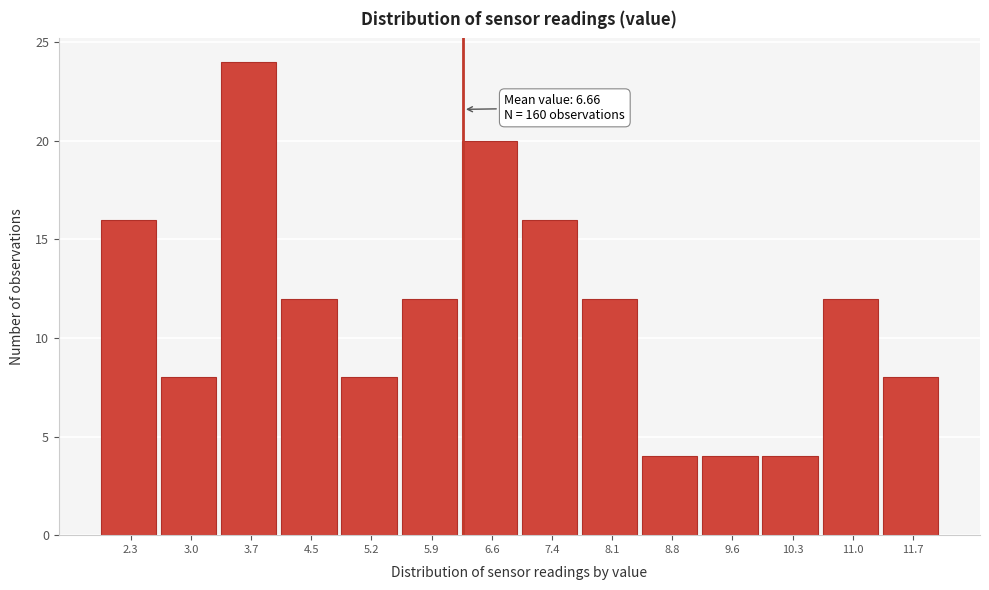

Reading right to left, what are all the values shown in this chart?

8	12	4	4	4	12	16	20	12	8	12	24	8	16